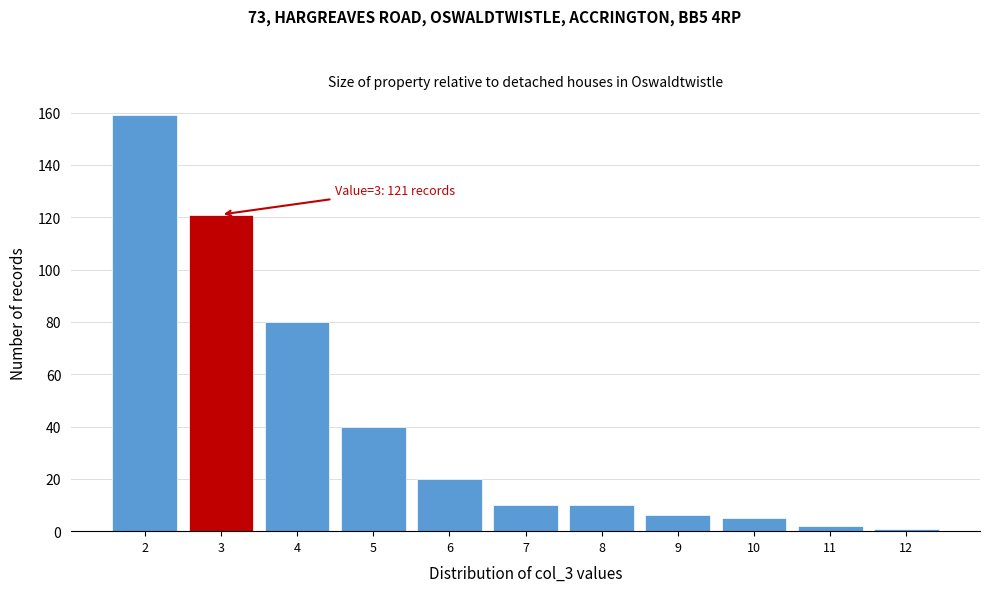

Which range on the x-axis has the tallest bar?

1.5 to 2.5